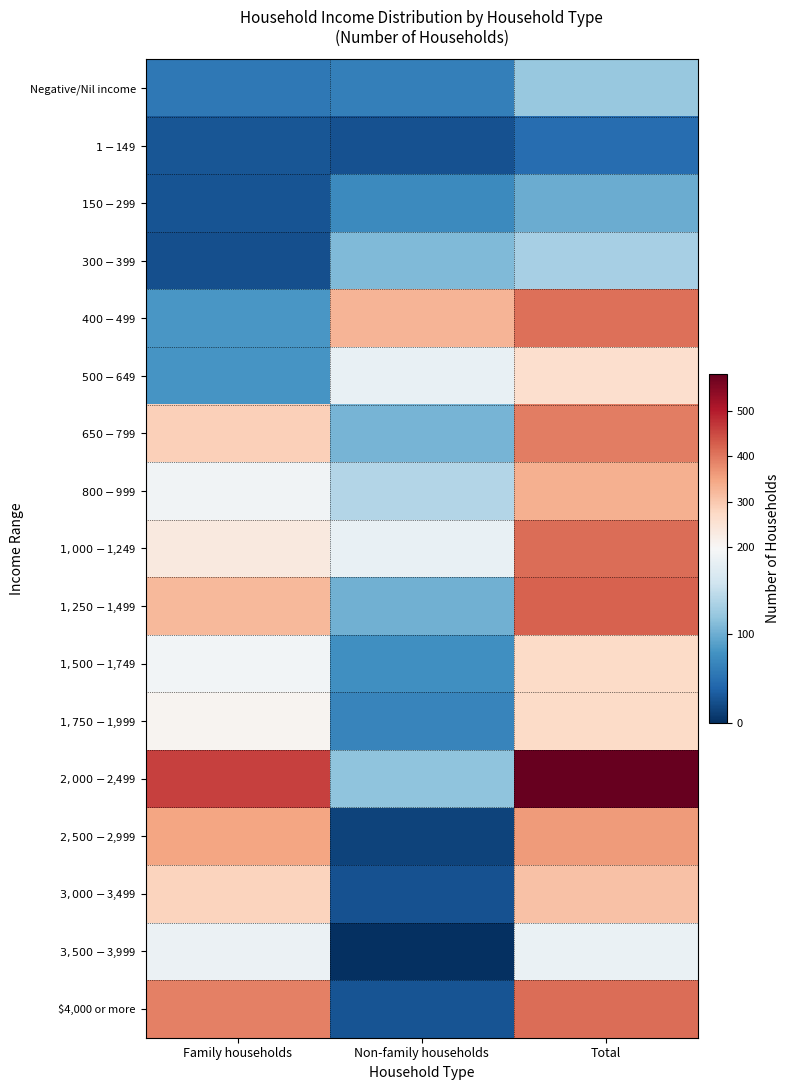

Reading left to right, extract all data points from this chart.

Negative/Nil income: Family households=56	Non-family households=62	Total=123
$1-$149: Family households=29	Non-family households=25	Total=47
$150-$299: Family households=27	Non-family households=71	Total=99
$300-$399: Family households=24	Non-family households=110	Total=132
$400-$499: Family households=82	Non-family households=327	Total=410
$500-$649: Family households=81	Non-family households=182	Total=262
$650-$799: Family households=289	Non-family households=105	Total=393
$800-$999: Family households=190	Non-family households=139	Total=335
$1,000-$1,249: Family households=234	Non-family households=183	Total=411
$1,250-$1,499: Family households=321	Non-family households=102	Total=423
$1,500-$1,749: Family households=192	Non-family households=76	Total=271
$1,750-$1,999: Family households=207	Non-family households=67	Total=272
$2,000-$2,499: Family households=460	Non-family households=118	Total=581
$2,500-$2,999: Family households=350	Non-family households=14	Total=360
$3,000-$3,499: Family households=283	Non-family households=26	Total=309
$3,500-$3,999: Family households=185	Non-family households=0	Total=184
$4,000 or more: Family households=390	Non-family households=27	Total=411